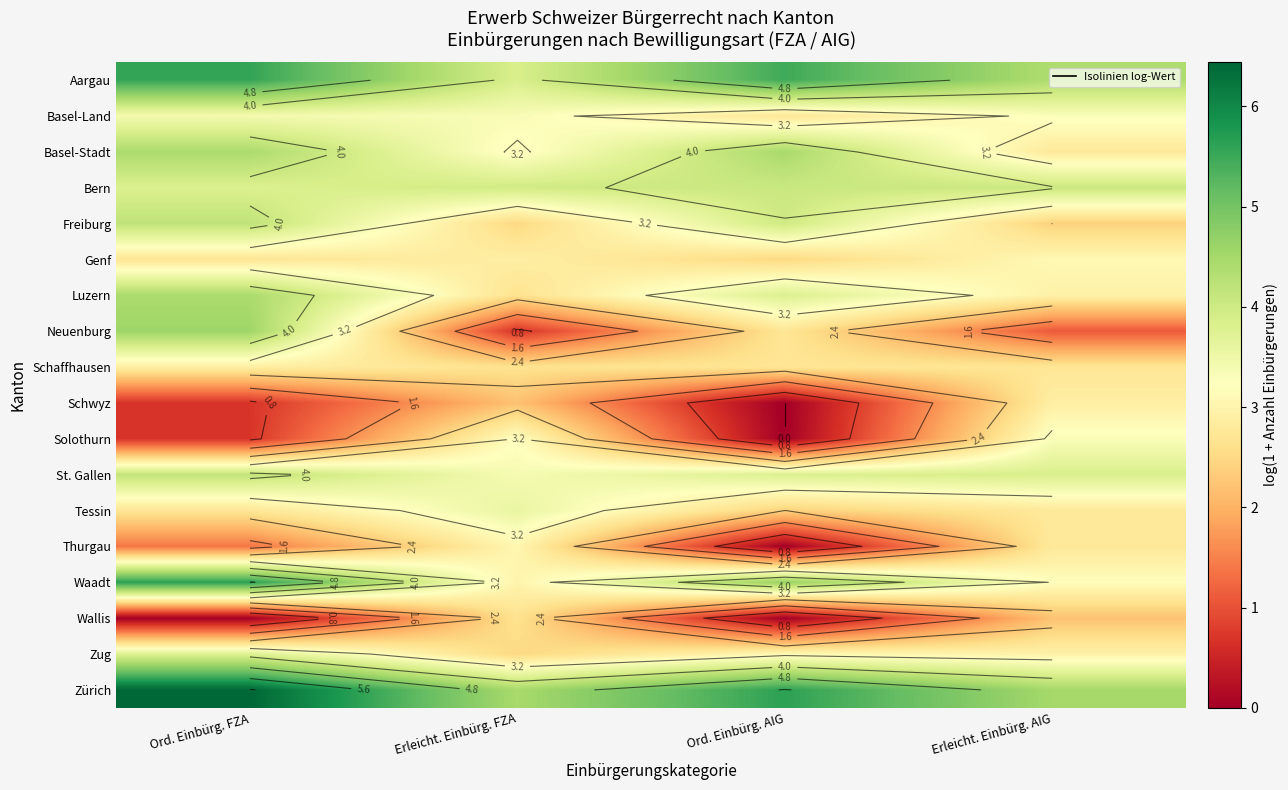

Which label corresponds to the largest value in the chart?

Ord. Einbürg. FZA